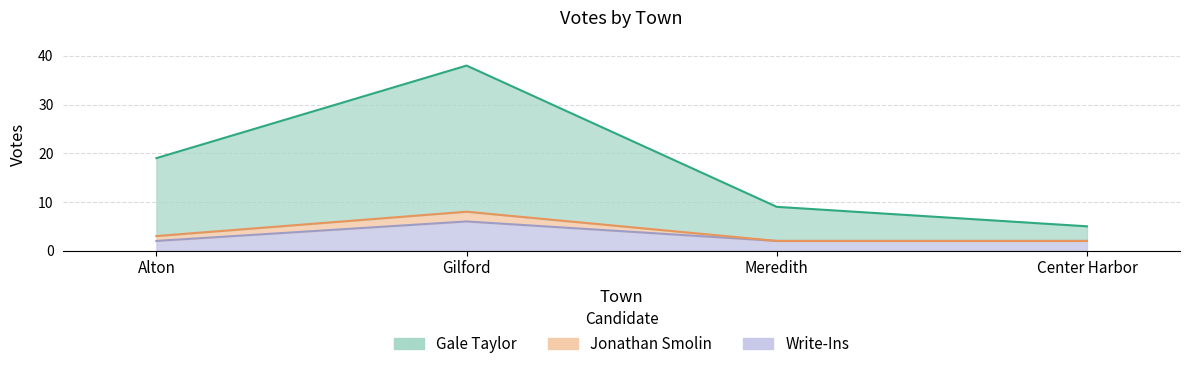

Does the chart have visible grid lines?

Yes